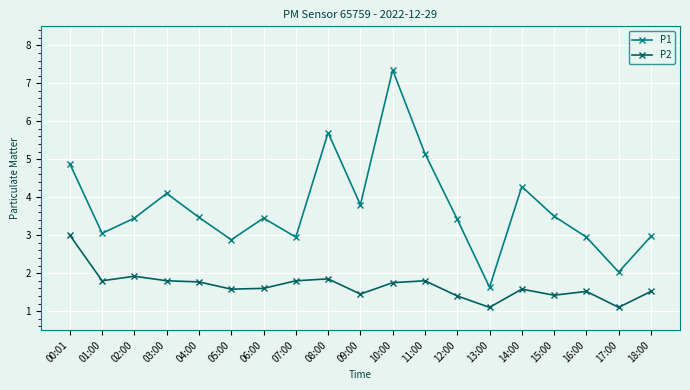

True or false: P2 has more than 1 points higher than both neighbors.

True